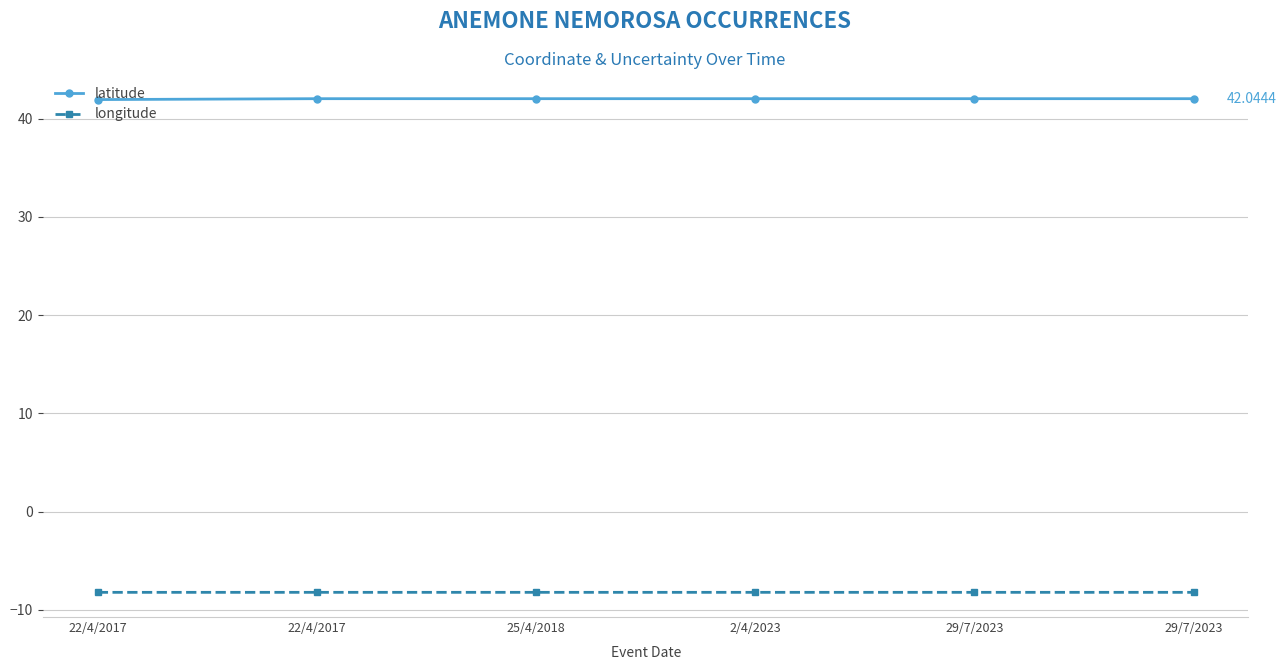

Rank the series by their average value, from highest to lowest.

latitude, longitude